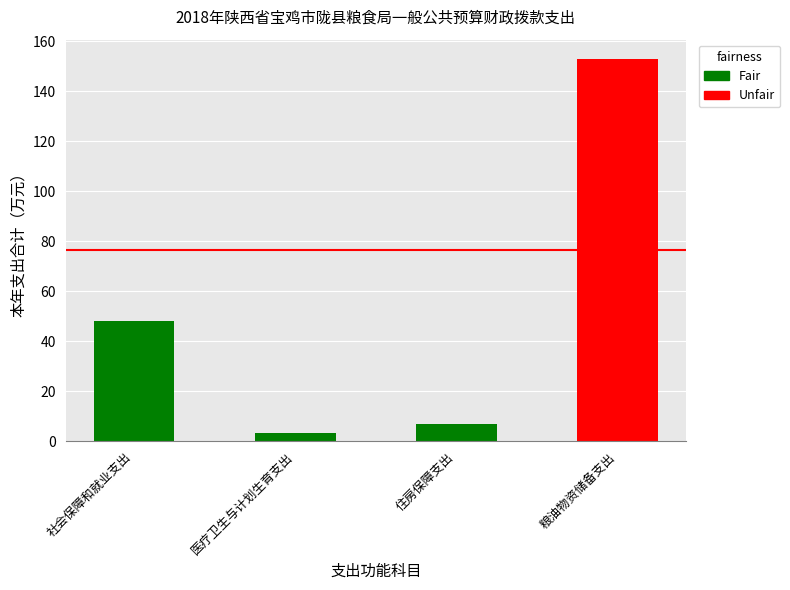

What is the difference between the values at 医疗卫生与计划生育支出 and 住房保障支出?

3.7